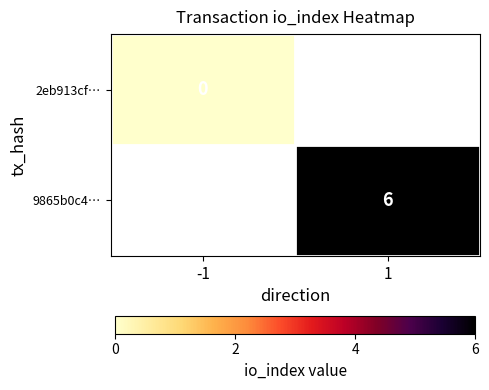

Is the value of 2eb913cf… at -1 greater than the value of 9865b0c4… at 1?

No